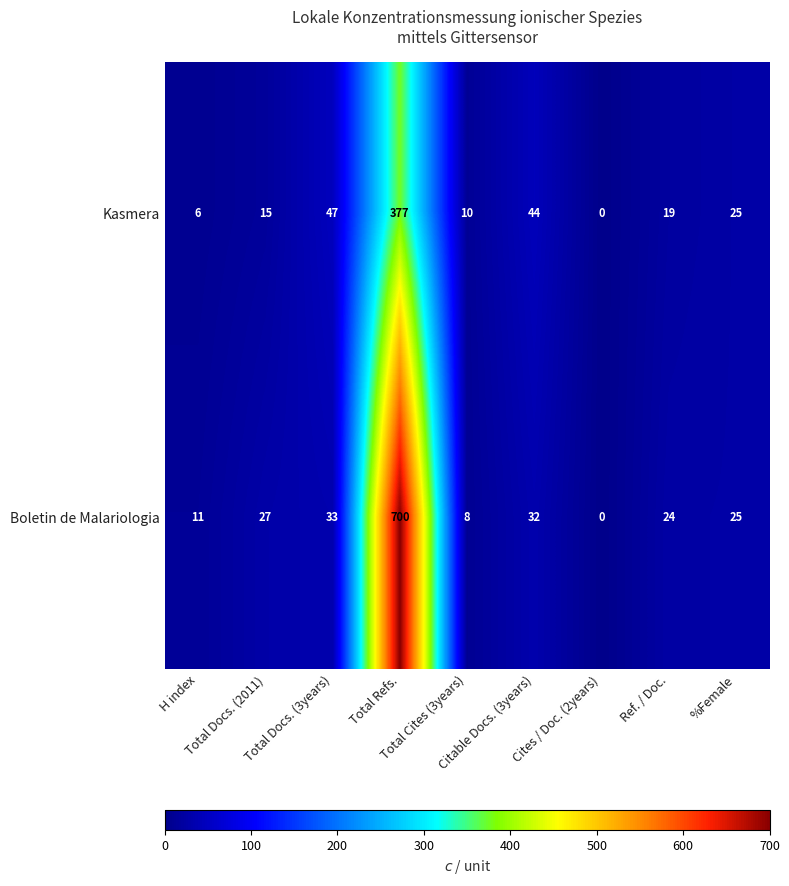

What is the highest value of the Boletin de Malariologia series?

700